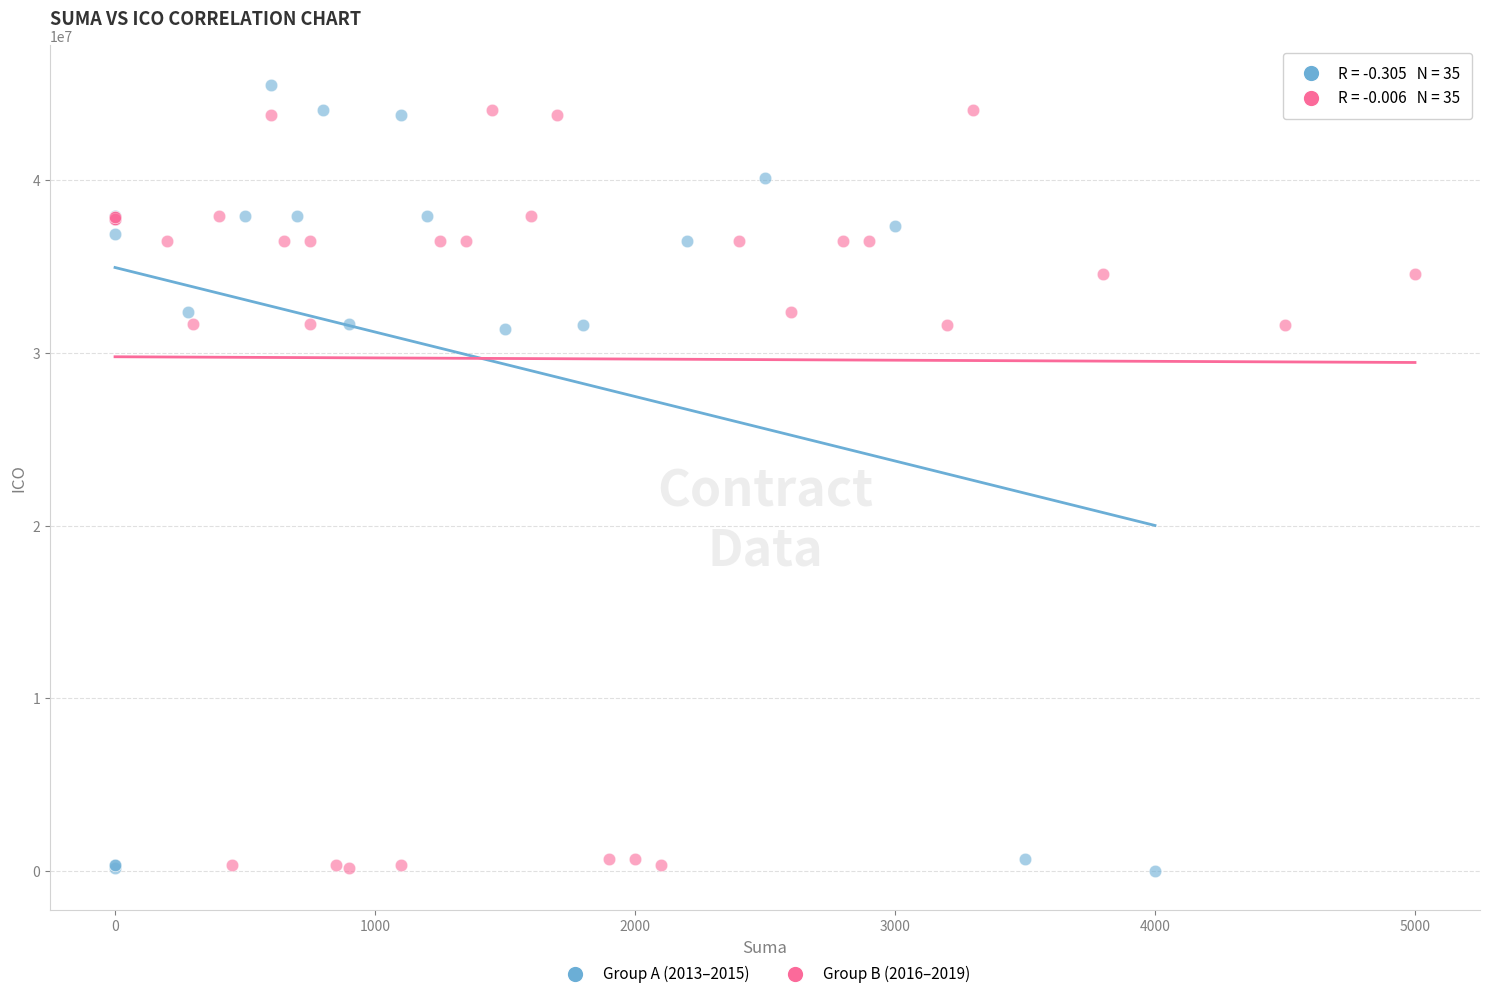

Which series has the widest spread of Y values?

Group A (2013–2015)